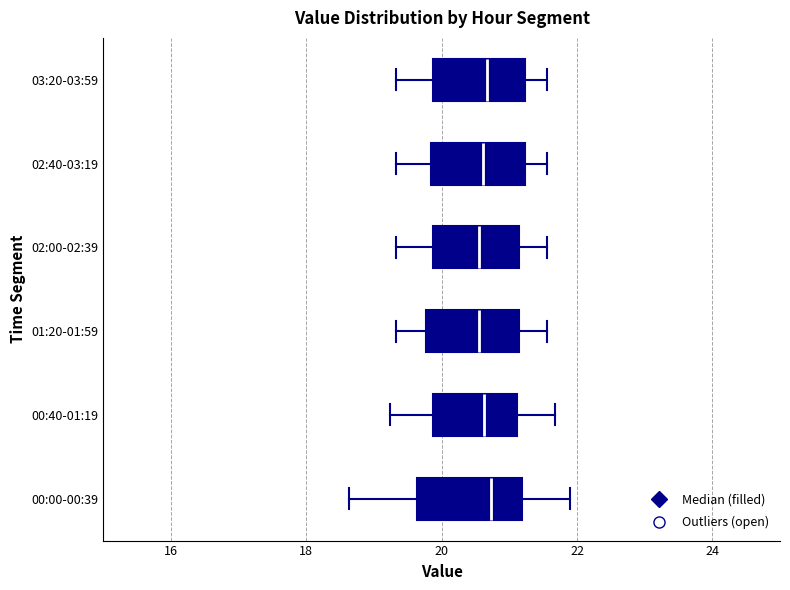

Reading bottom to top, transcribe this box plot: for each box, give where its median line is, the range the box spans, and where its two whiskers end, as read against the x-axis. The values are not printed on the chart, so give them approximately, as read against the axis.

00:00-00:39: median 20.8, box 19.6 to 21.2, whiskers 18.6 to 21.8
00:40-01:19: median 20.6, box 19.8 to 21.2, whiskers 19.2 to 21.6
01:20-01:59: median 20.6, box 19.8 to 21.2, whiskers 19.4 to 21.6
02:00-02:39: median 20.6, box 19.8 to 21.2, whiskers 19.4 to 21.6
02:40-03:19: median 20.6, box 19.8 to 21.2, whiskers 19.4 to 21.6
03:20-03:59: median 20.6, box 19.8 to 21.2, whiskers 19.4 to 21.6